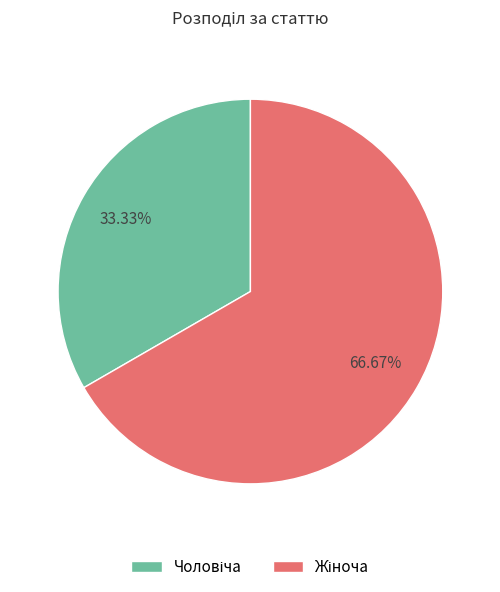

Is there a majority slice in this chart?

Yes